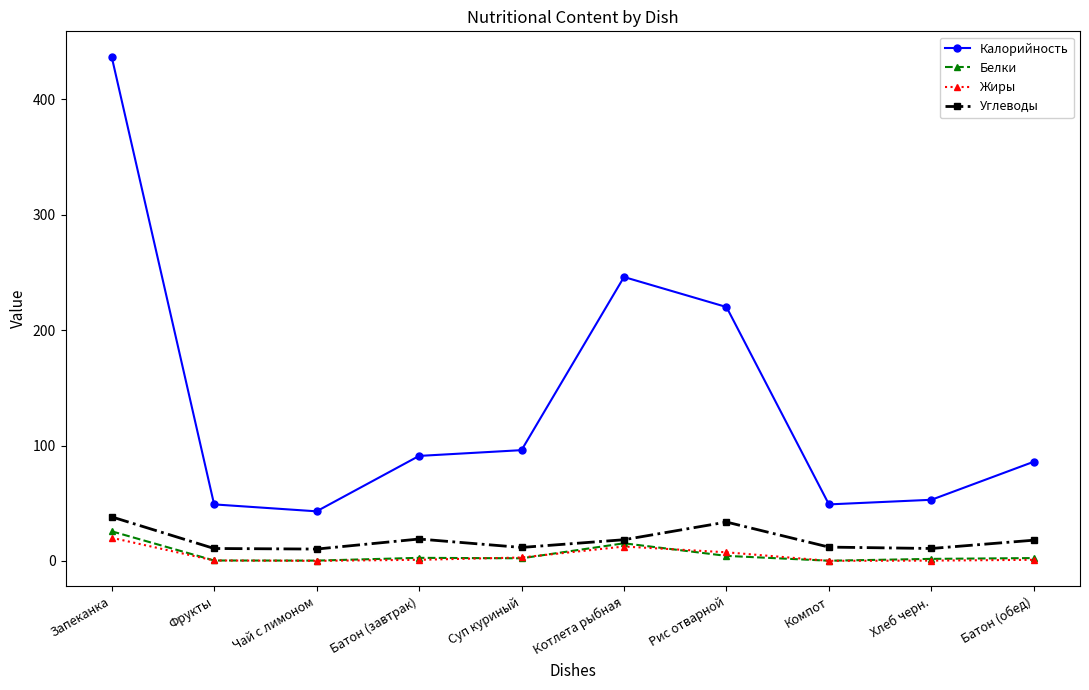

Count the number of categories in the chart.

10